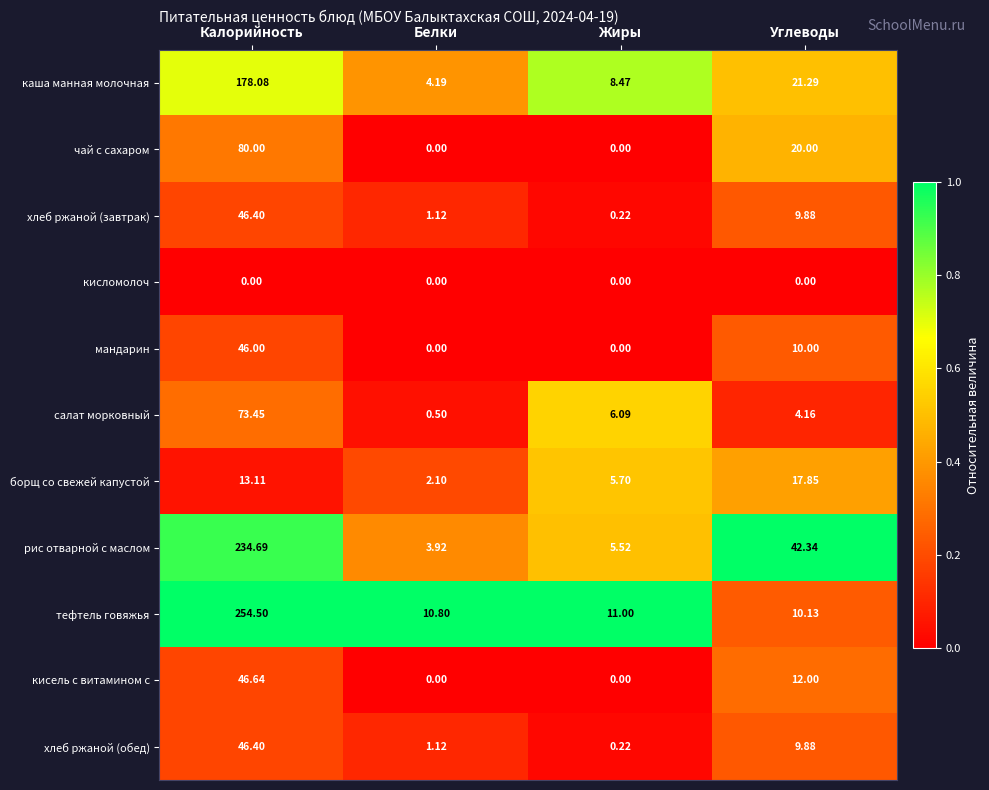

At which label is хлеб ржаной (обед) closest to 23?

Углеводы